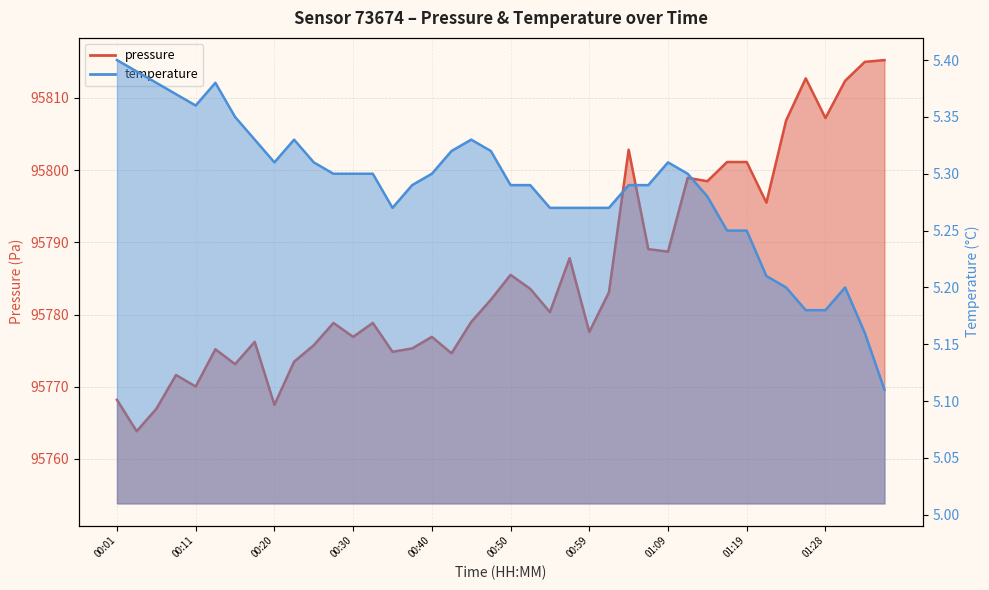

What is the total value across all series at 01:09?

95794.0